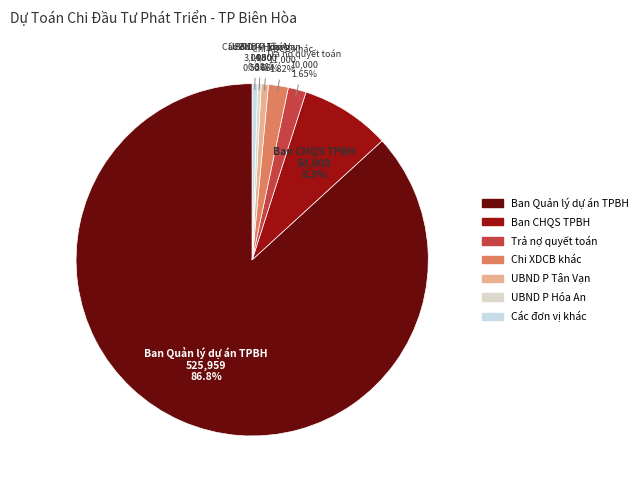

Combined, do Ban CHQS TPBH and Các đơn vị khác account for over 50%?

No